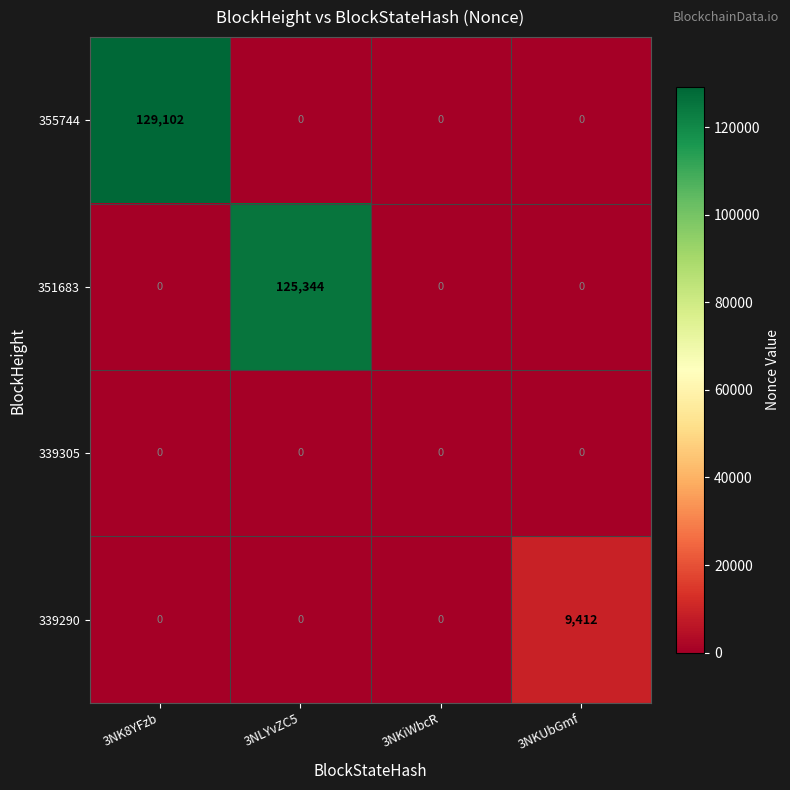

The 339290 series shows 0 at 3NLYvZC5. True or false?

True